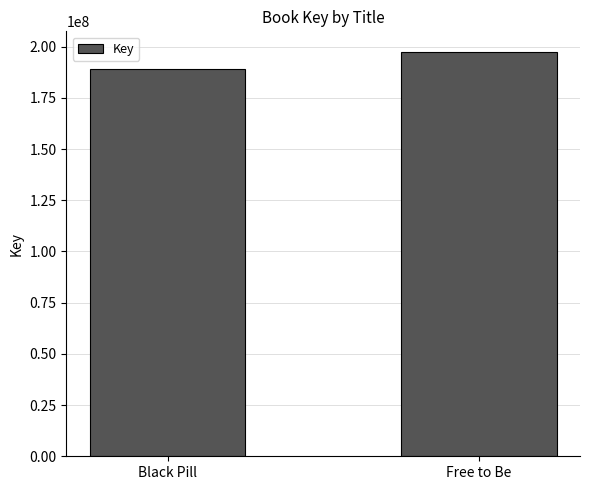

Count the values in the range 189170156 to 197601395.

2